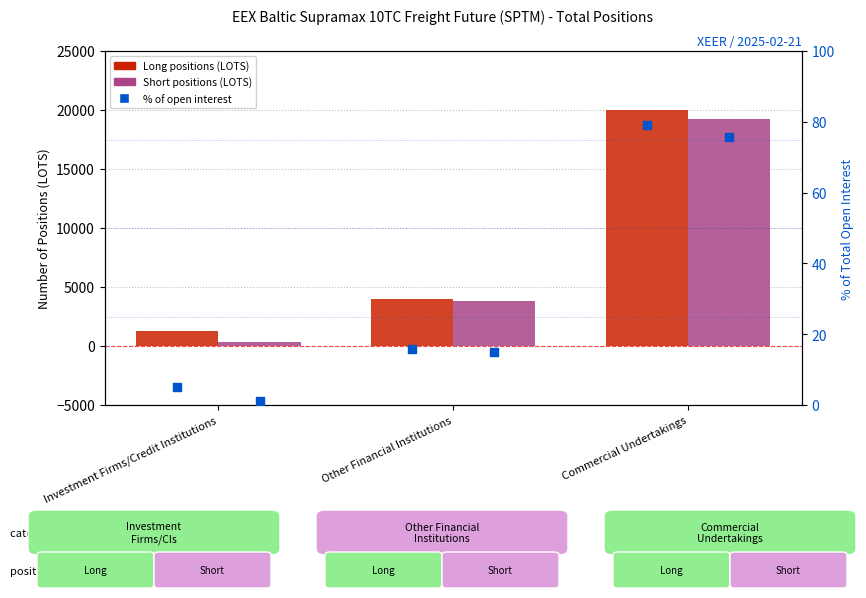

Which series reaches the maximum Y coordinate?

Long